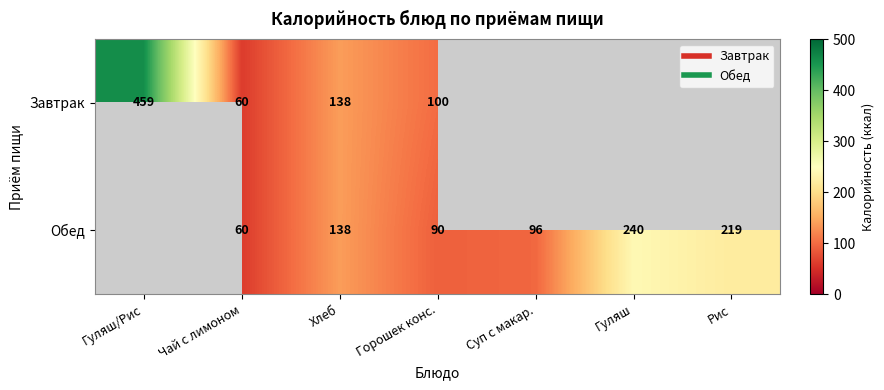

True or false: Завтрак has a value of 0 at Рис.

True